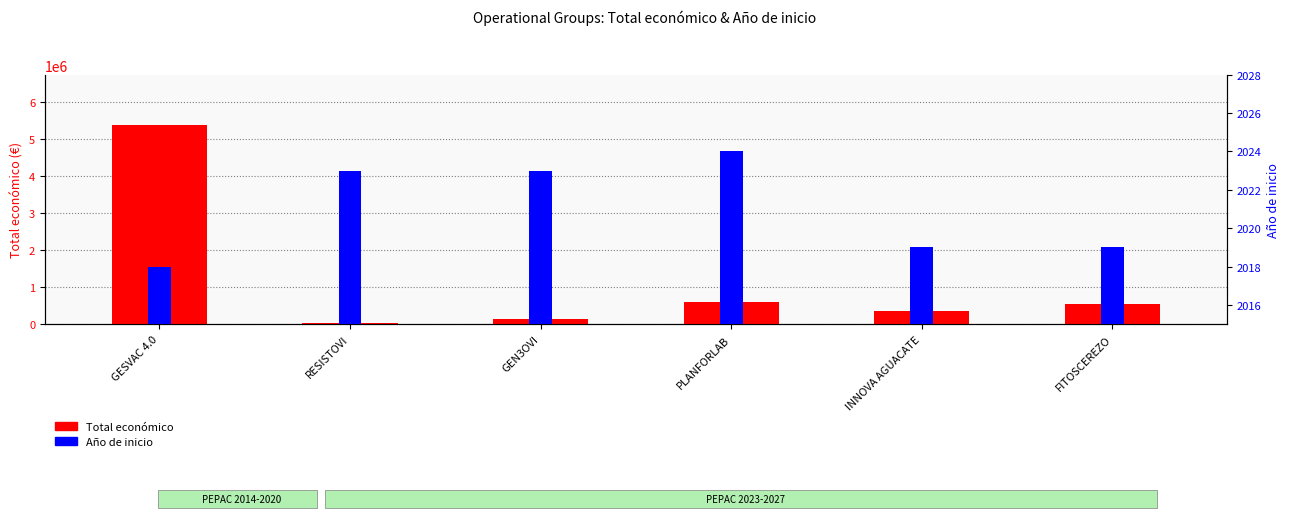

What is the minimum value shown in the chart?

2018